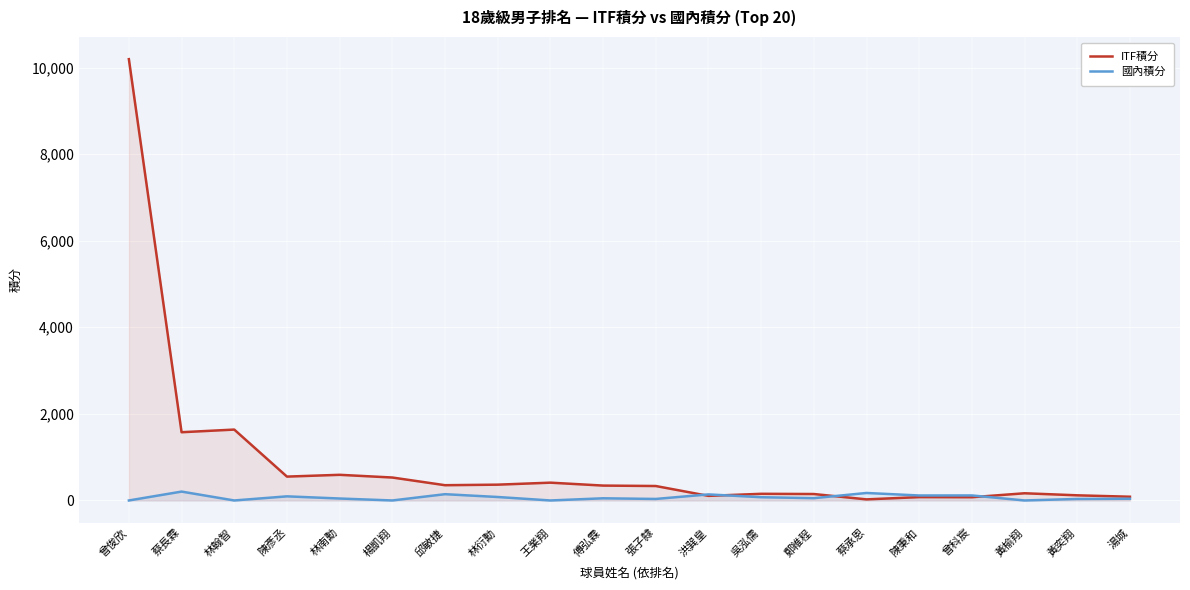

Where do 國內積分 and ITF積分 first cross each other?

張子隸 and 洪巽皇